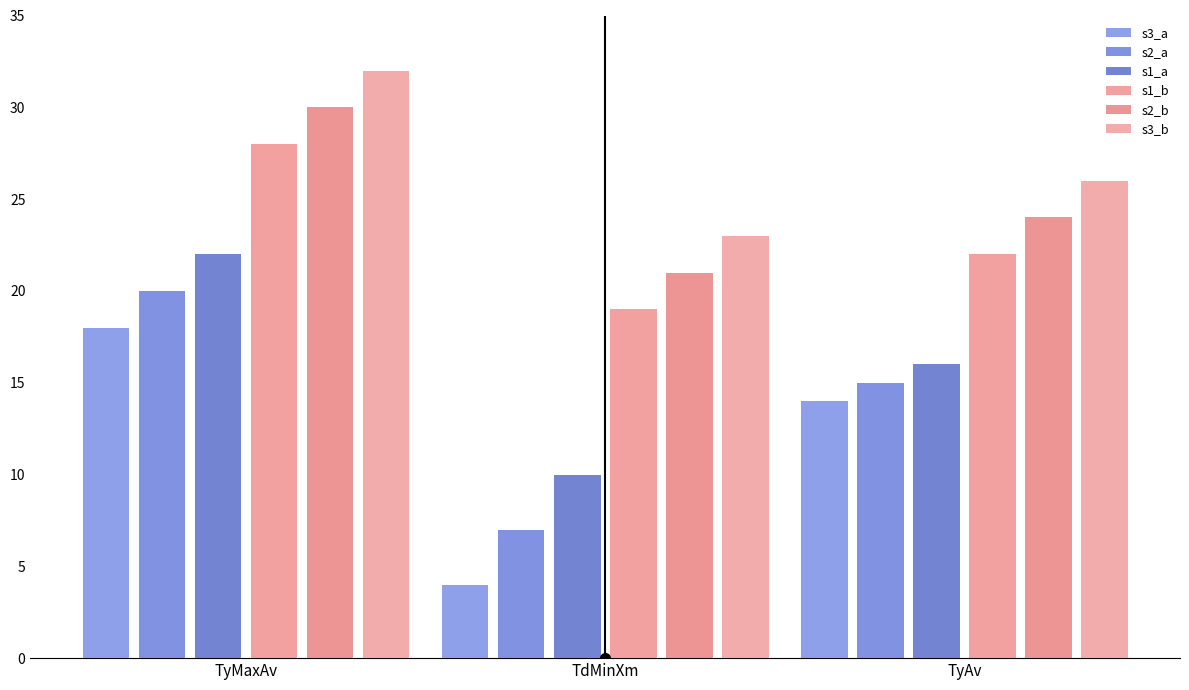

List the labels in order of s1_a value, largest first.

TyMaxAv, TyAv, TdMinXm